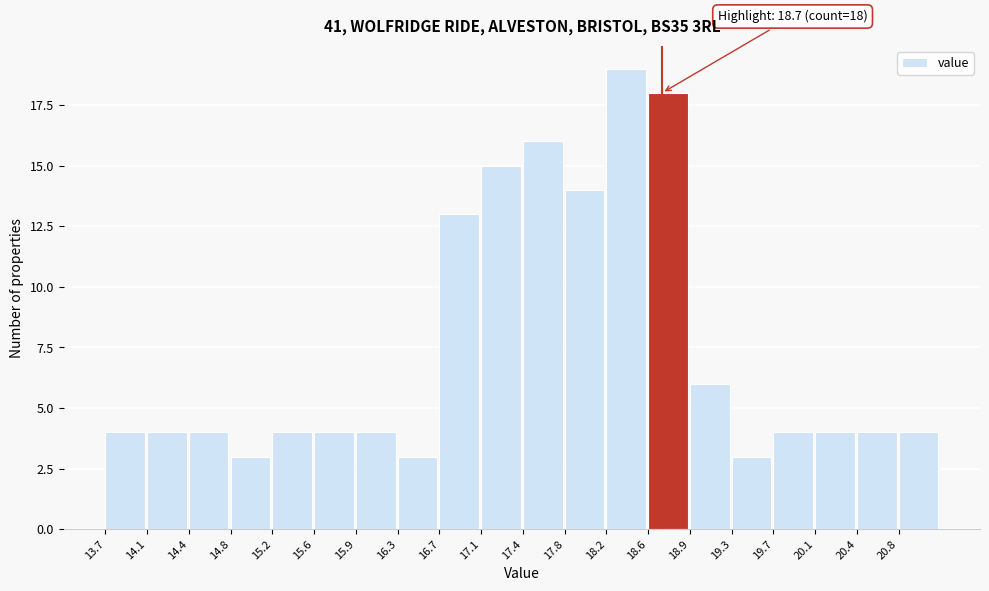

Which range on the x-axis has the tallest bar?

18.200 to 18.575